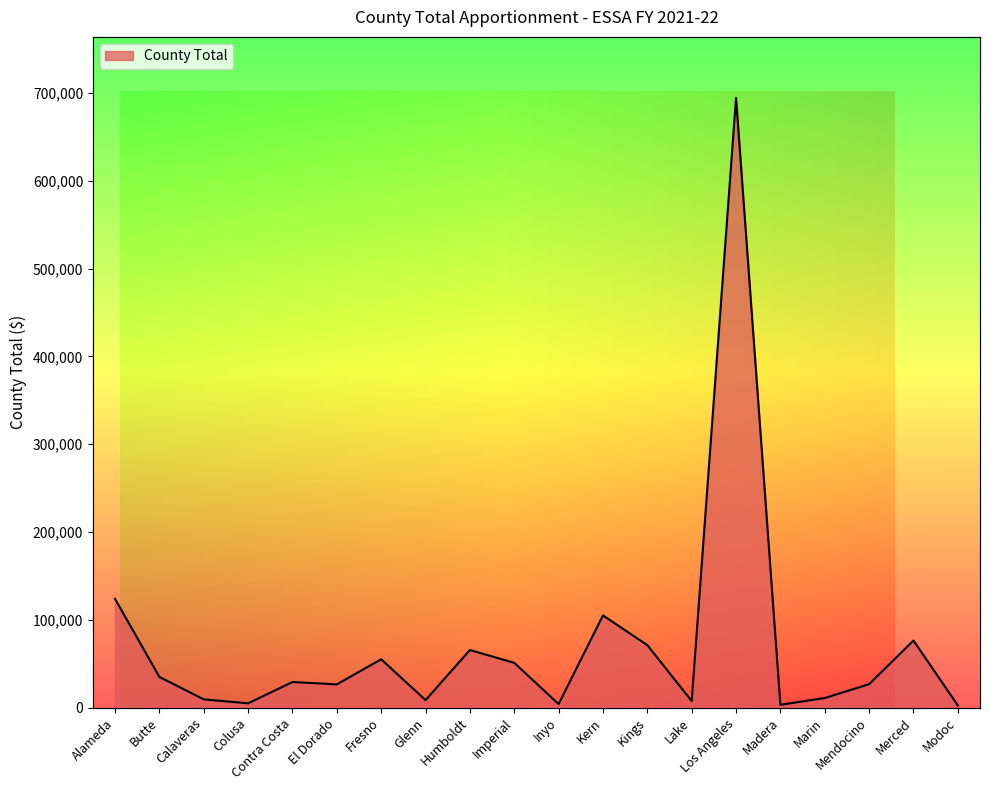

How many series are shown in this chart?

1